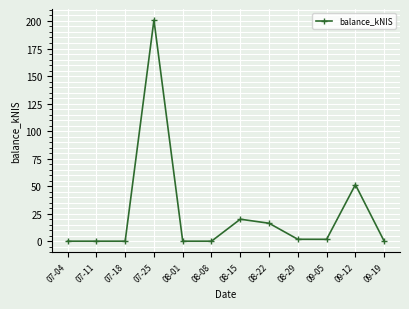

Reading left to right, extract all data points from this chart.

0.0	0.0	0.0	200.8	0.0	0.0	20.0	16.3	1.7	1.7	51.4	0.0